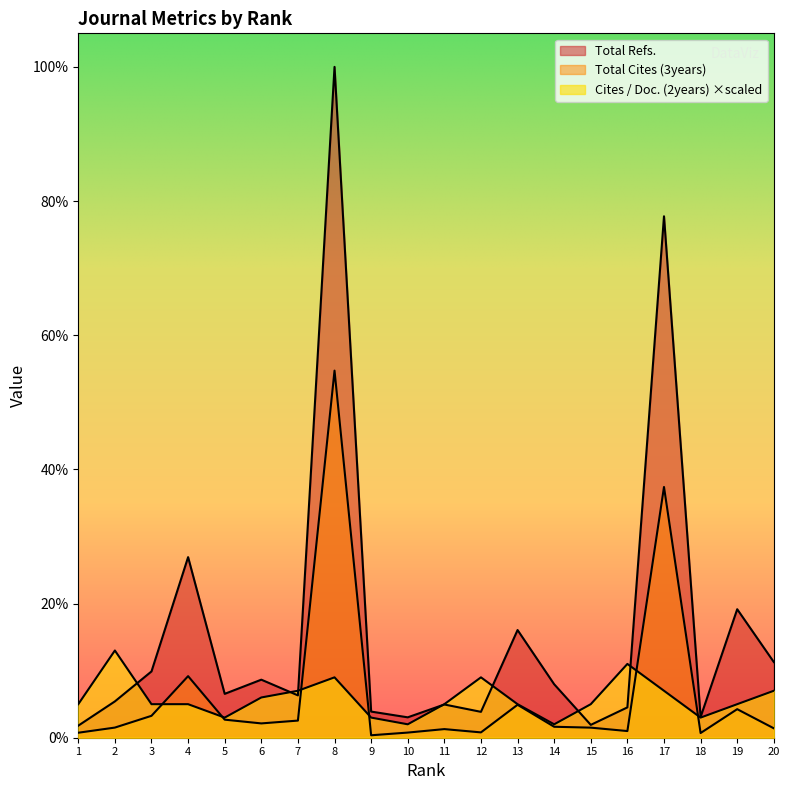

Which series ends up on top after the final intersection of Total Refs. and Cites / Doc. (2years)?

Total Refs.